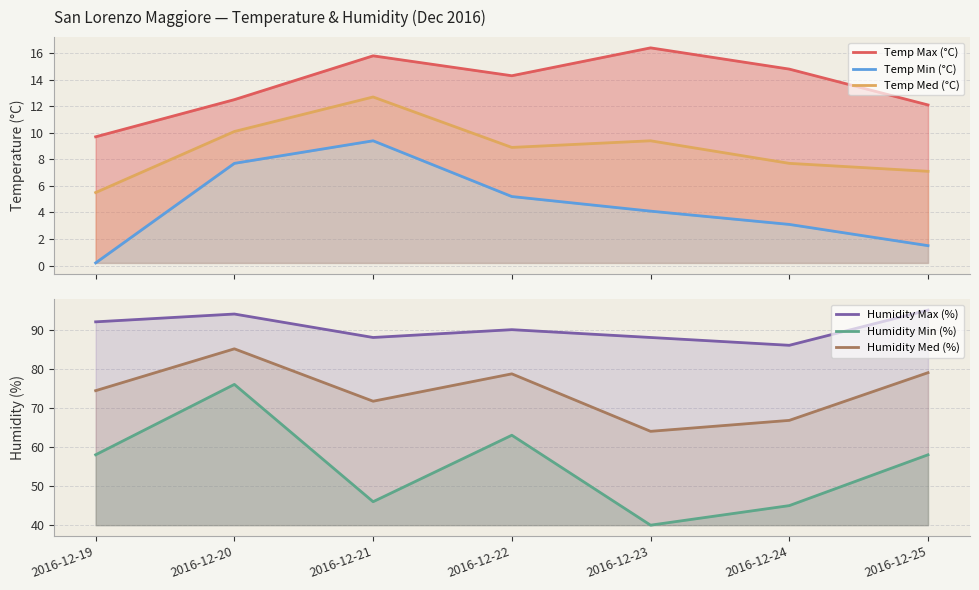

Reading left to right, extract all data points from this chart.

Temp Max (°C): 2016-12-19=9.7	2016-12-20=12.5	2016-12-21=15.8	2016-12-22=14.3	2016-12-23=16.4	2016-12-24=14.8	2016-12-25=12.1
Temp Min (°C): 2016-12-19=0.2	2016-12-20=7.7	2016-12-21=9.4	2016-12-22=5.2	2016-12-23=4.1	2016-12-24=3.1	2016-12-25=1.5
Temp Med (°C): 2016-12-19=5.5	2016-12-20=10.1	2016-12-21=12.7	2016-12-22=8.9	2016-12-23=9.4	2016-12-24=7.7	2016-12-25=7.1
Humidity Max (%): 2016-12-19=92.0	2016-12-20=94.0	2016-12-21=88.0	2016-12-22=90.0	2016-12-23=88.0	2016-12-24=86.0	2016-12-25=95.0
Humidity Min (%): 2016-12-19=58.0	2016-12-20=76.0	2016-12-21=46.0	2016-12-22=63.0	2016-12-23=40.0	2016-12-24=45.0	2016-12-25=58.0
Humidity Med (%): 2016-12-19=74.4	2016-12-20=85.1	2016-12-21=71.7	2016-12-22=78.7	2016-12-23=64.0	2016-12-24=66.8	2016-12-25=79.0